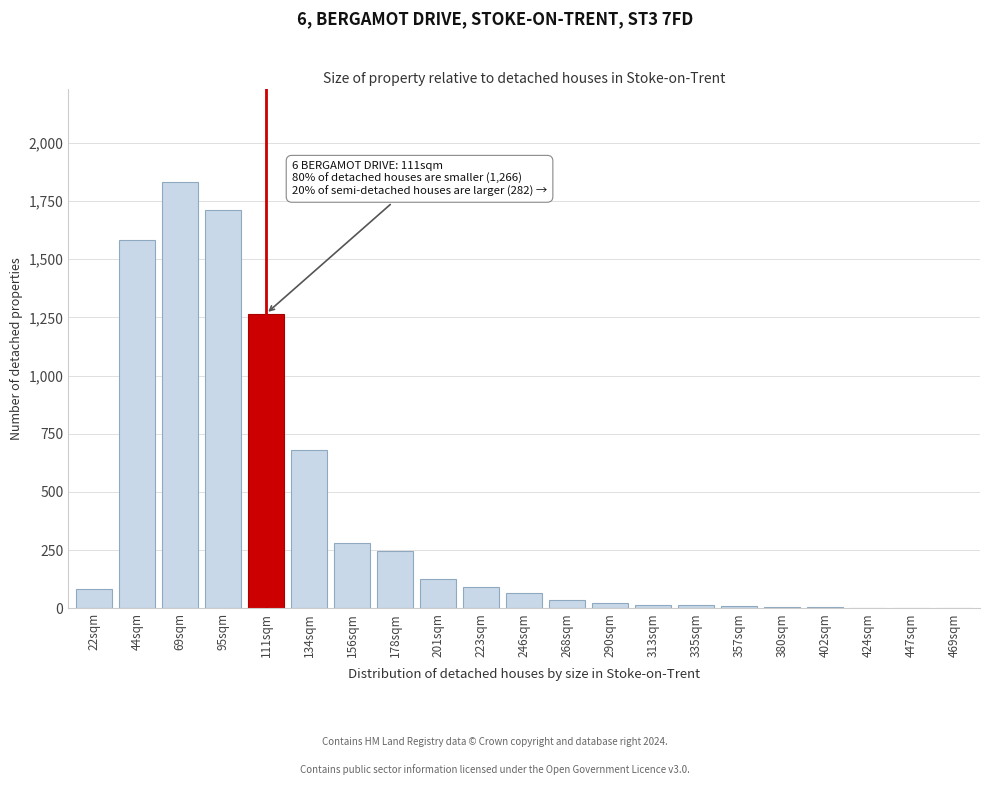

The chart shows a value of 125 at 201sqm. True or false?

True